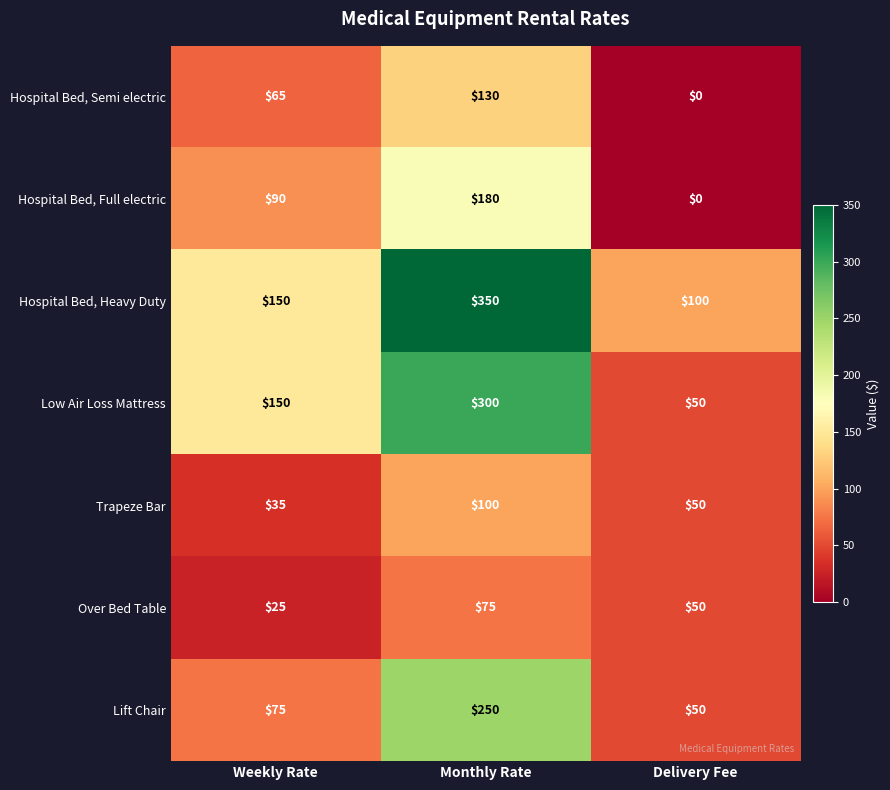

Reading left to right, extract all data points from this chart.

Hospital Bed, Semi electric: 65	130	0
Hospital Bed, Full electric: 90	180	0
Hospital Bed, Heavy Duty: 150	350	100
Low Air Loss Mattress: 150	300	50
Trapeze Bar: 35	100	50
Over Bed Table: 25	75	50
Lift Chair: 75	250	50